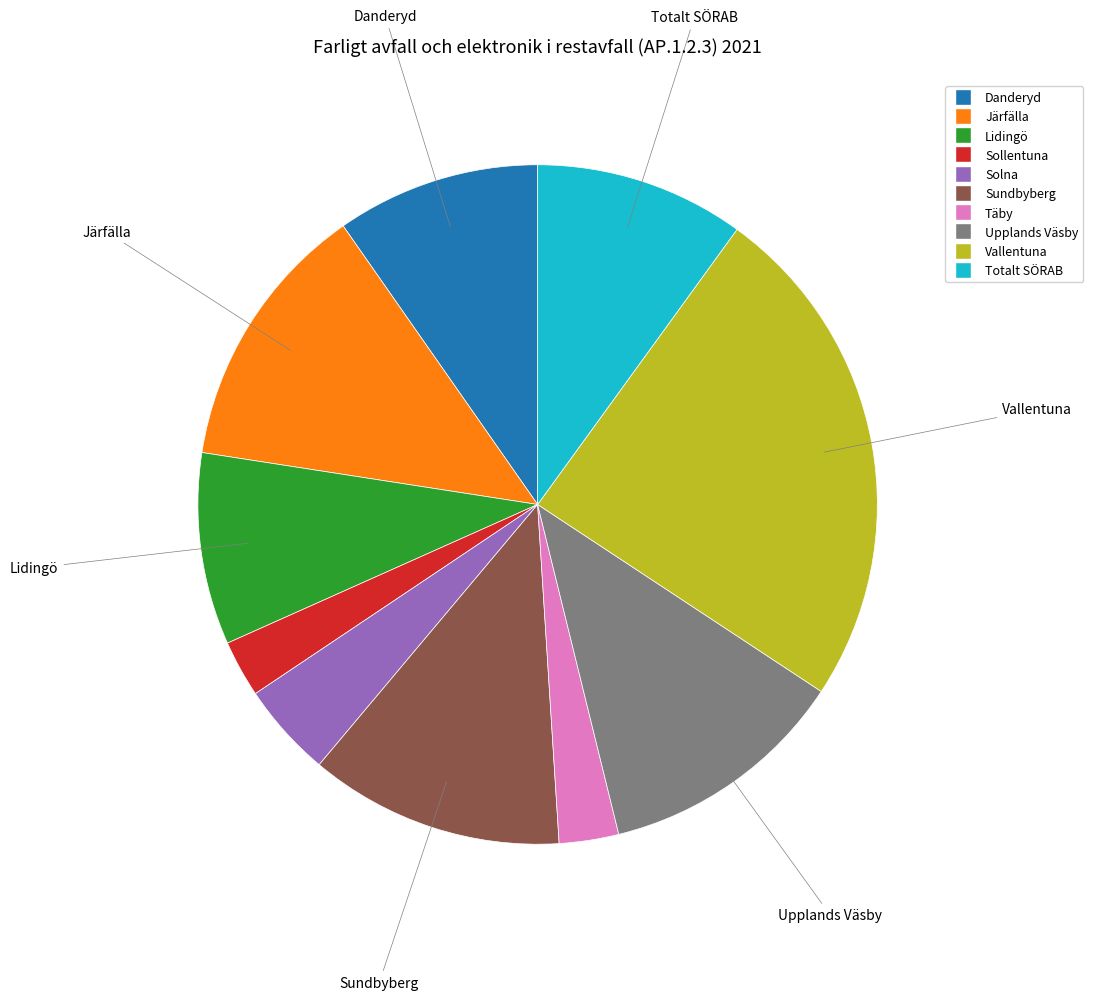

Does Sollentuna represent more than half of the total?

No